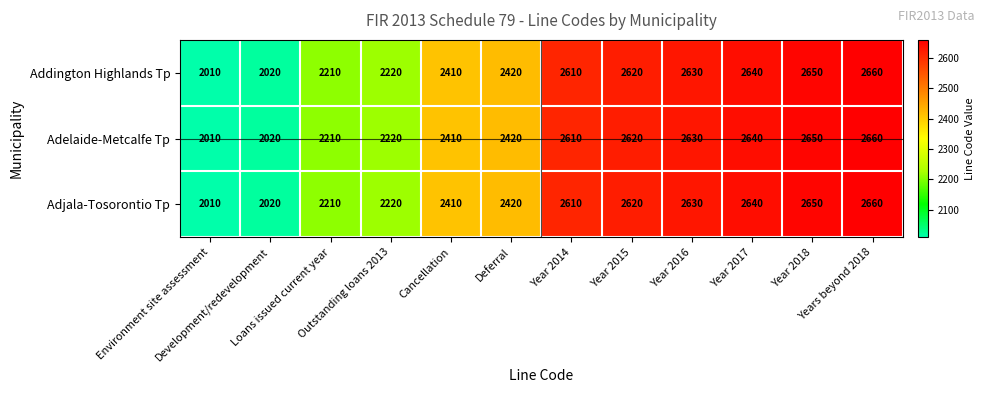

At how many categories does at least one series exceed 2527?

6